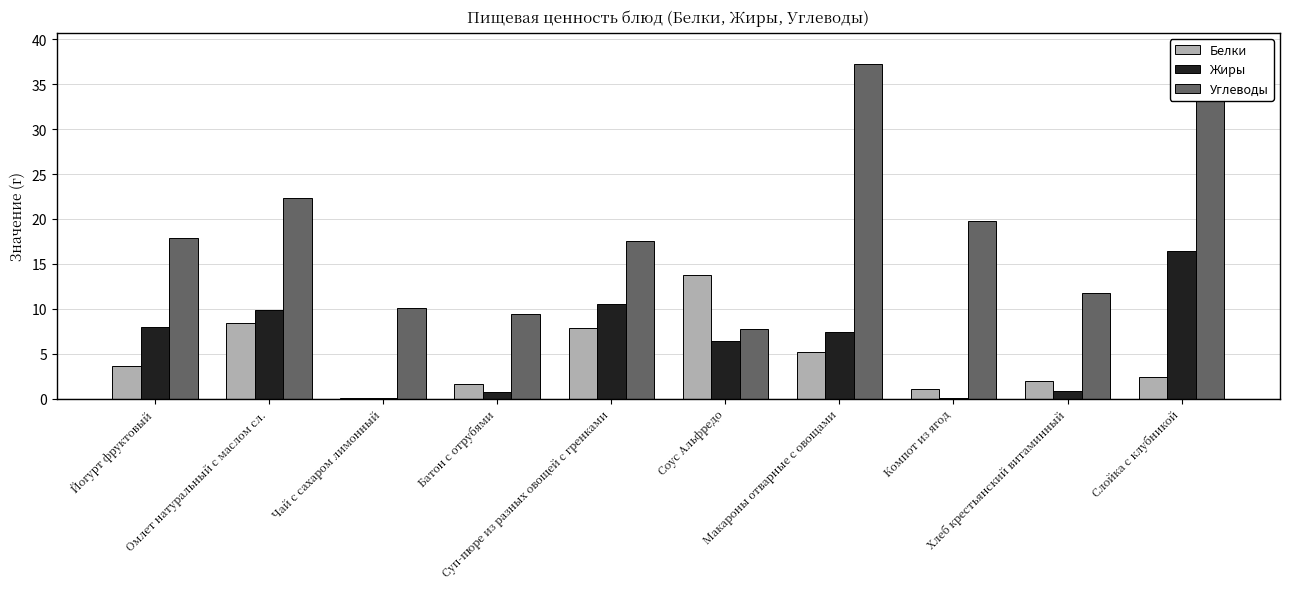

Rank the series by their maximum value, from highest to lowest.

Углеводы, Жиры, Белки